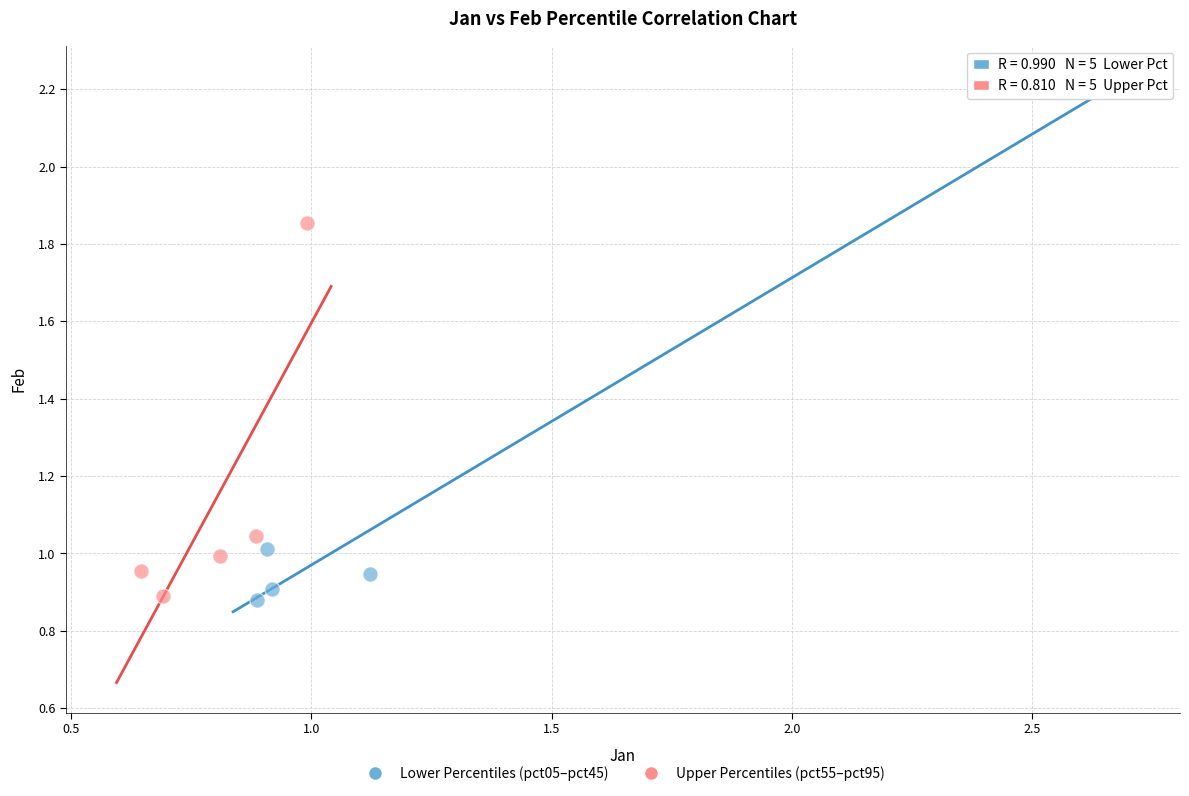

What are all the series names shown in the legend?

Lower Percentiles (pct05–pct45), Upper Percentiles (pct55–pct95)